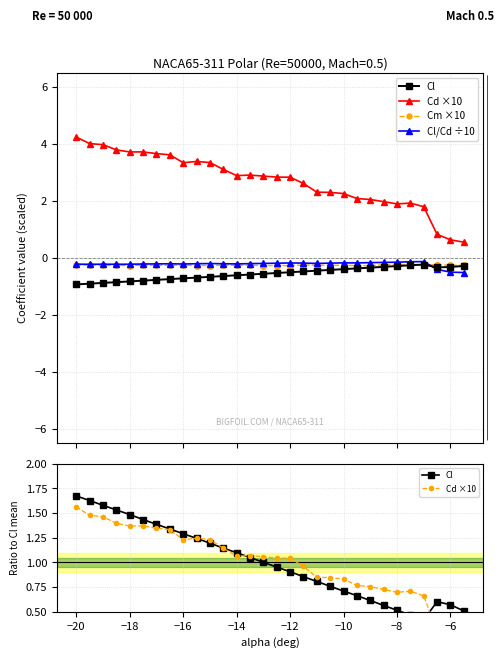

Is it true that Cl equals 0.5 at 17?

False